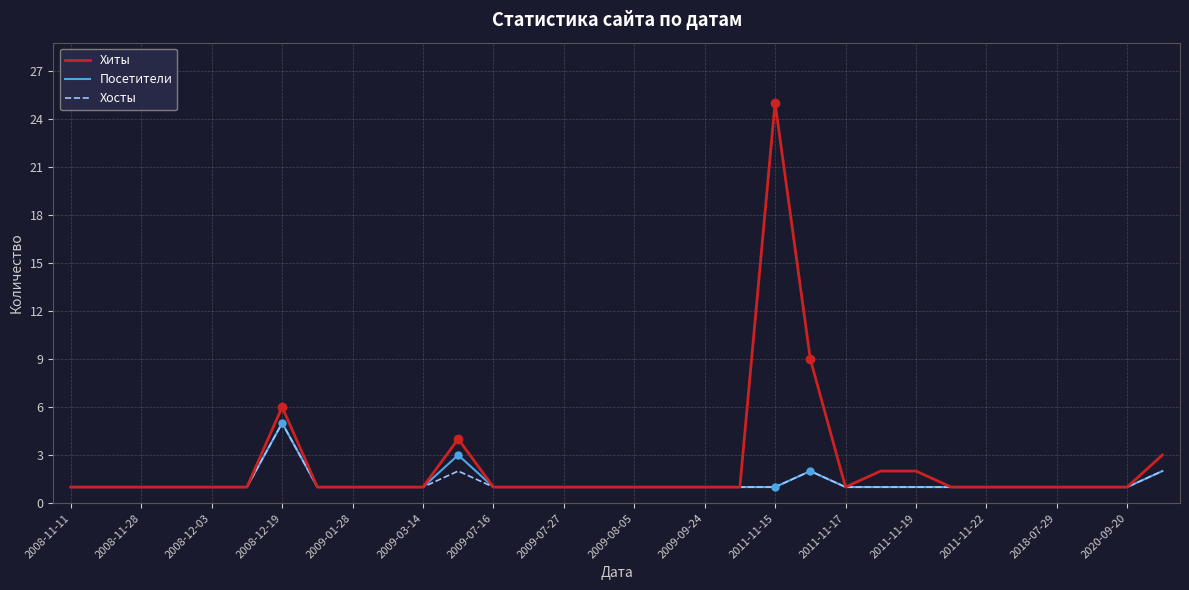

What is the maximum value for Хиты?

25